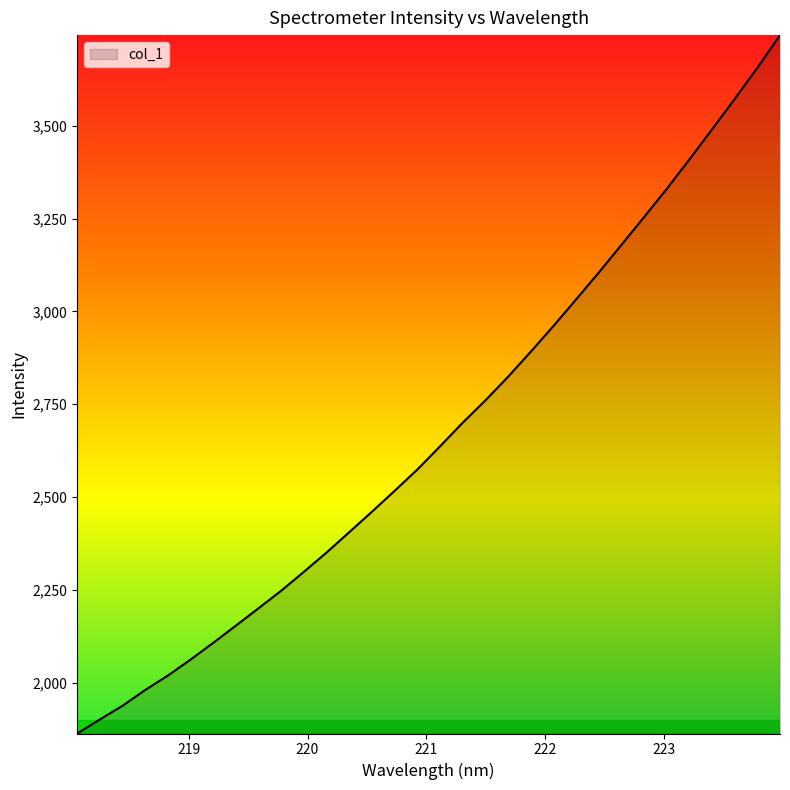

What is the difference between the maximum and minimum values?

1881.5